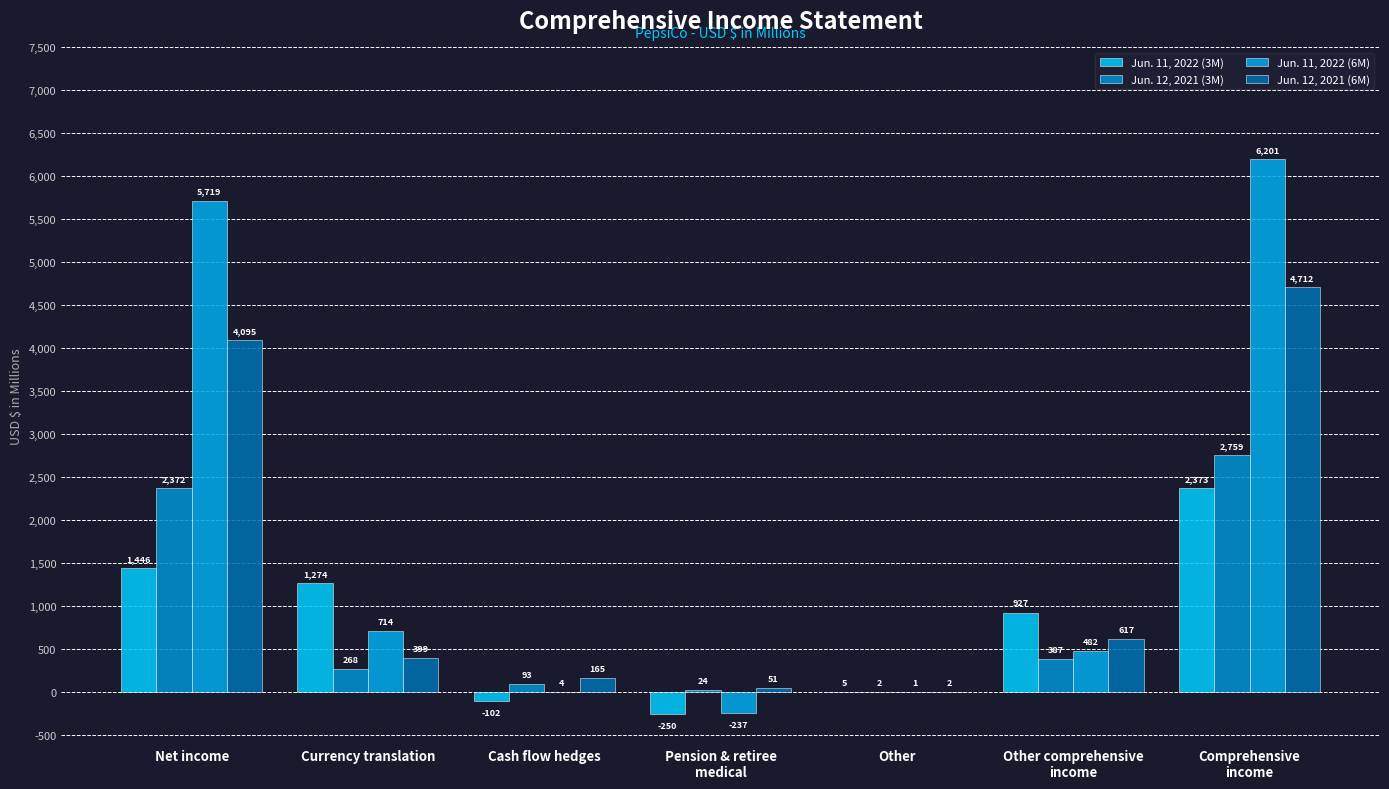

What is the sum of all Jun. 11, 2022 (6M) values?

12884